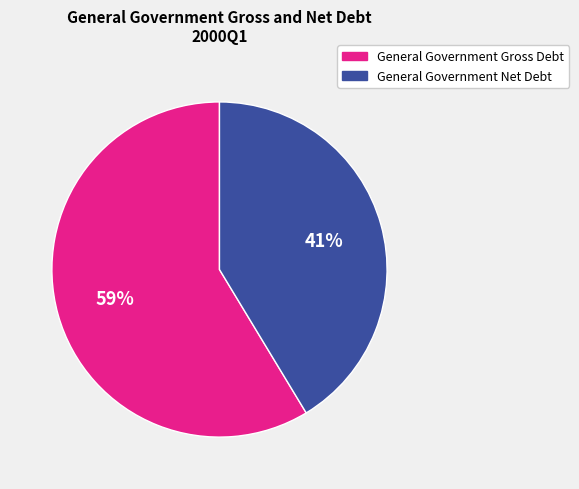

Combined, do General Government Net Debt and General Government Gross Debt account for over 50%?

Yes